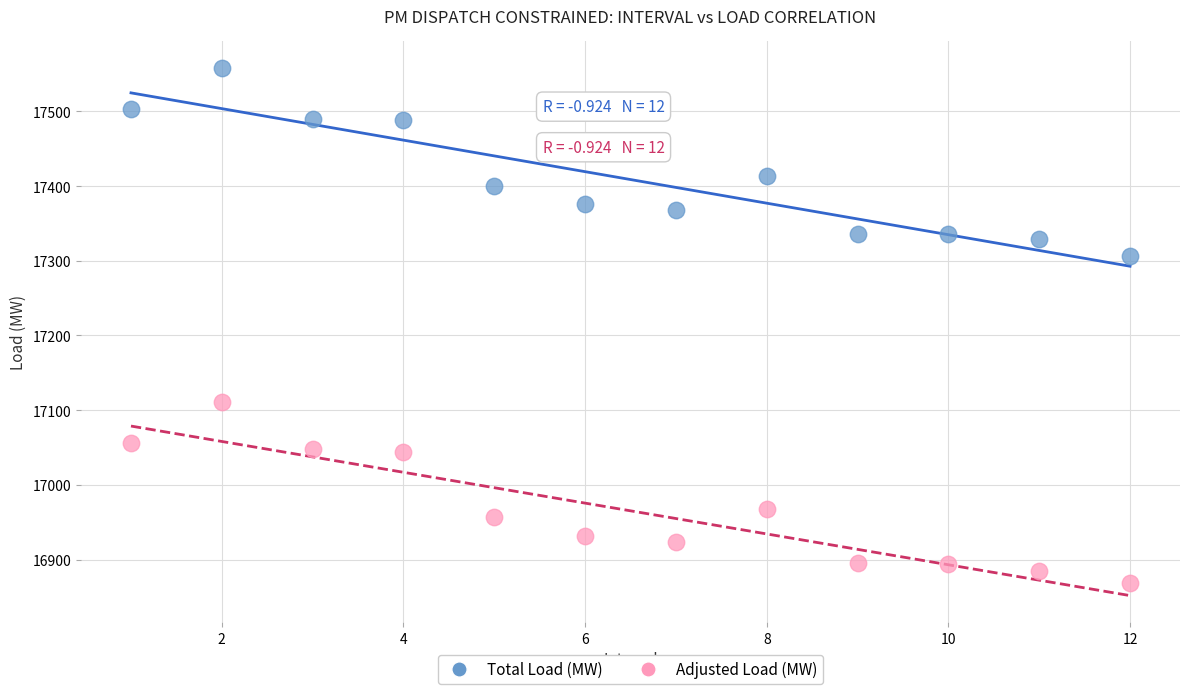

Which series has the widest spread of Y values?

Total Load (MW)